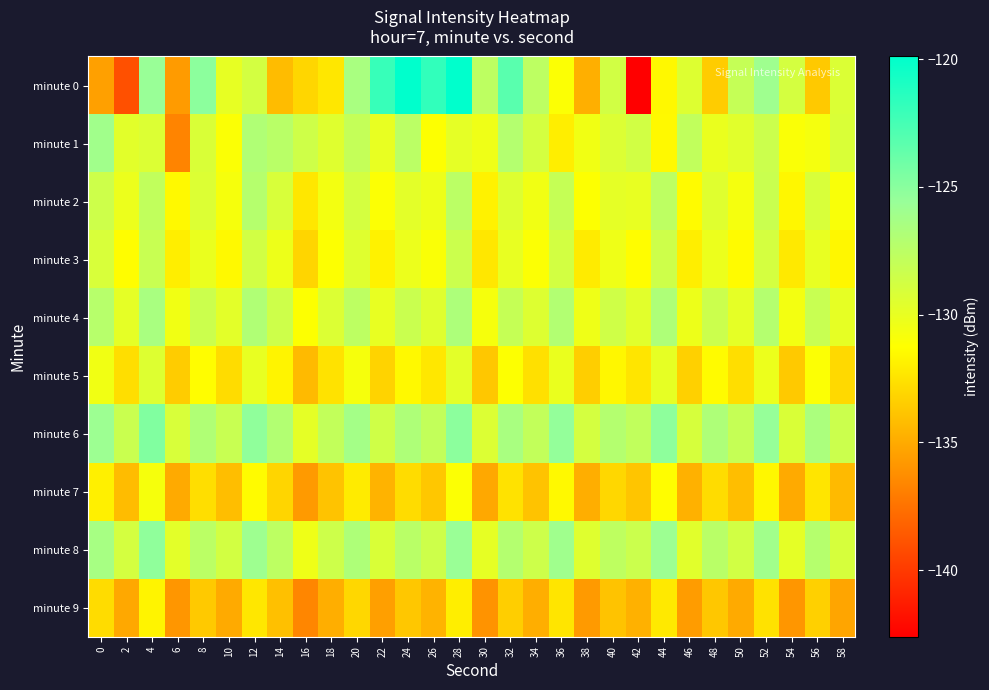

List the series in order of their peak value, lowest first.

minute 9, minute 7, minute 5, minute 3, minute 2, minute 4, minute 1, minute 8, minute 6, minute 0